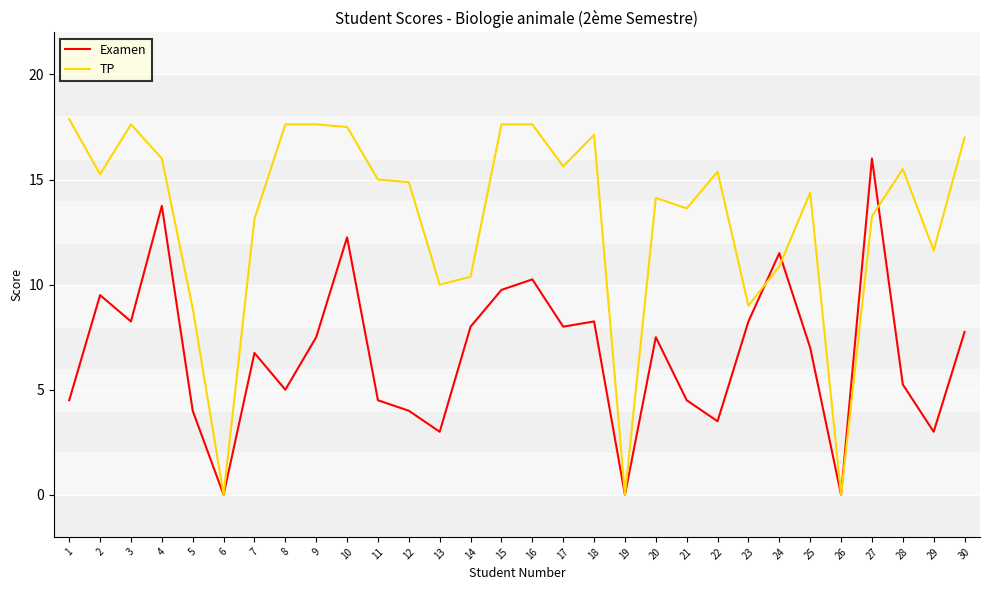

Rank the series by their average value, from lowest to highest.

Examen, TP